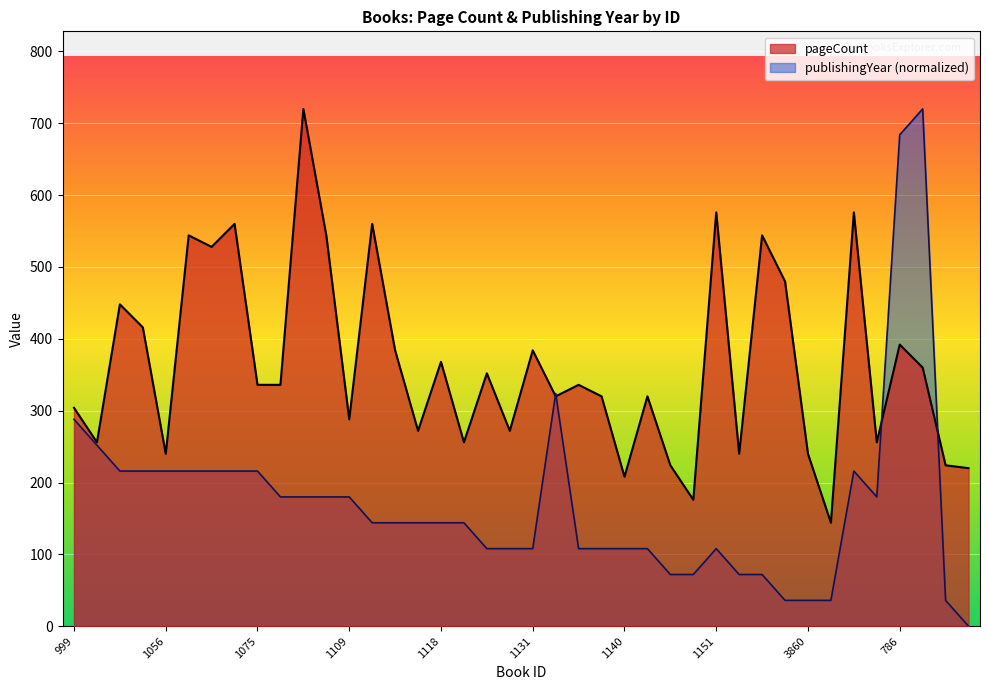

True or false: publishingYear and pageCount intersect in this chart.

True